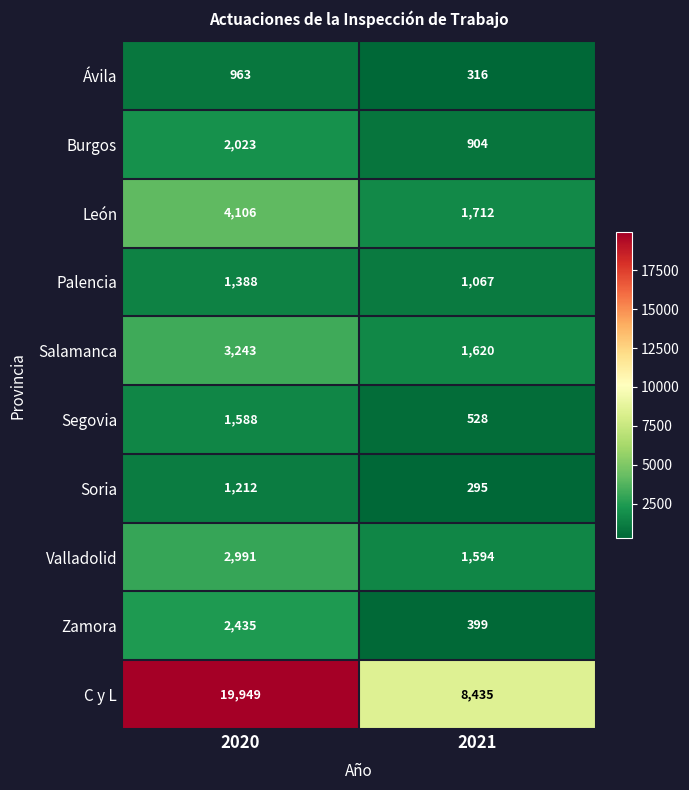

Reading left to right, extract all data points from this chart.

Ávila: 963	316
Burgos: 2023	904
León: 4106	1712
Palencia: 1388	1067
Salamanca: 3243	1620
Segovia: 1588	528
Soria: 1212	295
Valladolid: 2991	1594
Zamora: 2435	399
C y L: 19949	8435